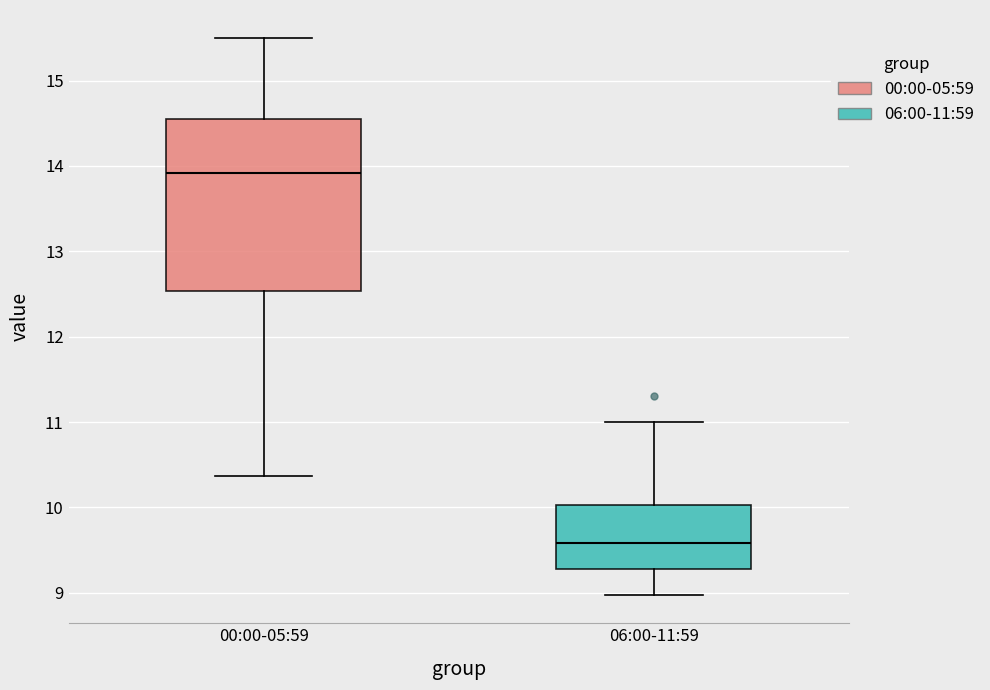

Where is the upper edge of the box for 06:00-11:59 on the y-axis? The values are not printed on the chart, so give them approximately, as read against the axis.

10.0